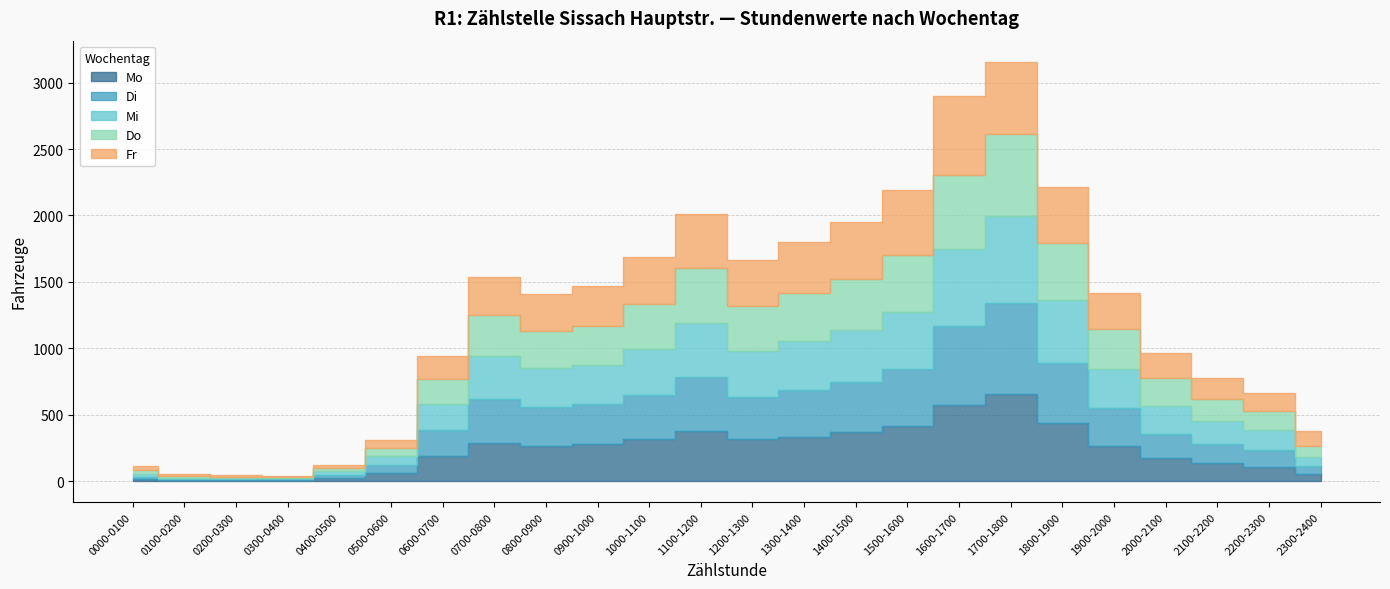

At how many categories does at least one series exceed 437?

4